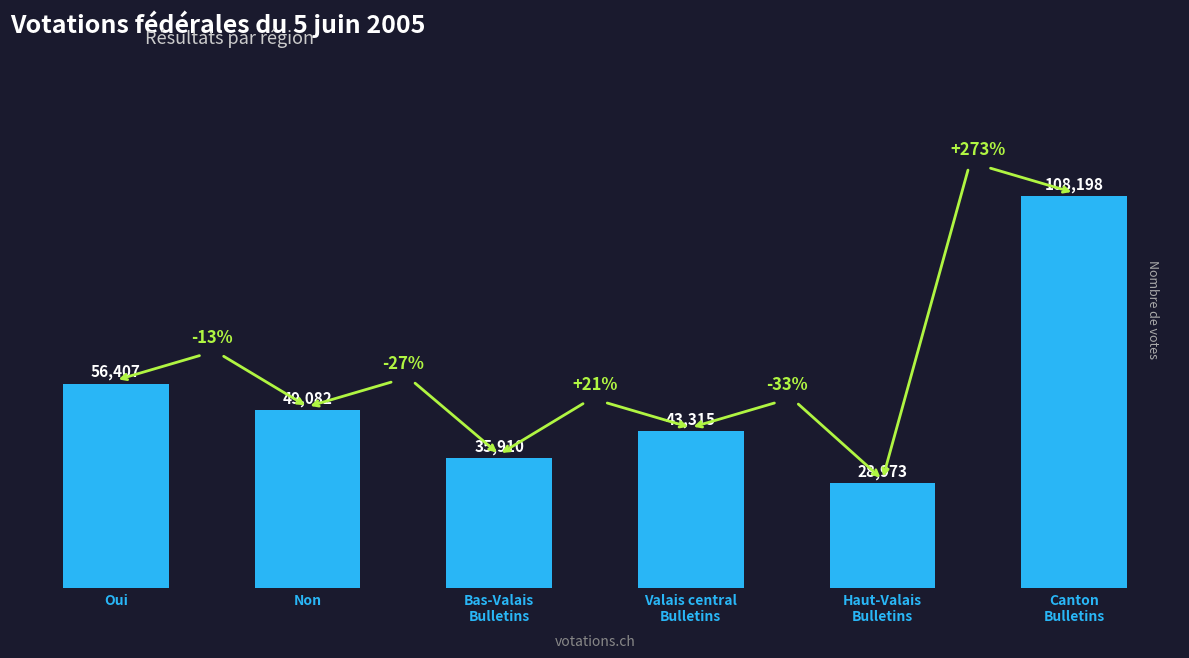

What is the sum of all values?

321885